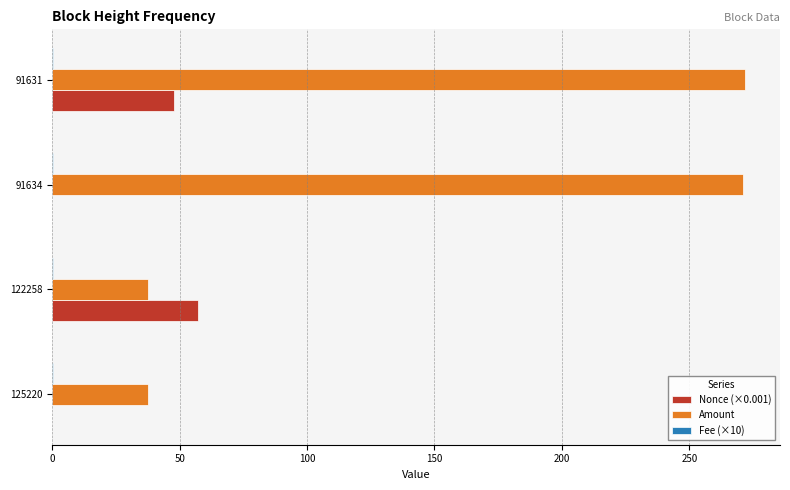

What is the sum of all Nonce (×0.001) values?

104.9